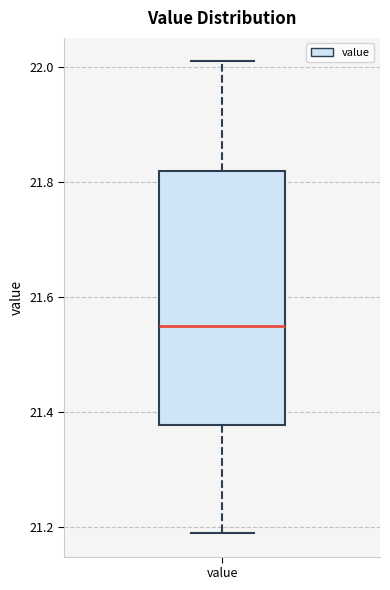

Transcribe this box plot: give where the median line is, the range the box spans, and where the two whiskers end, as read against the y-axis. The values are not printed on the chart, so give them approximately, as read against the axis.

median 21.56, box 21.38 to 21.82, whiskers 21.20 to 22.02